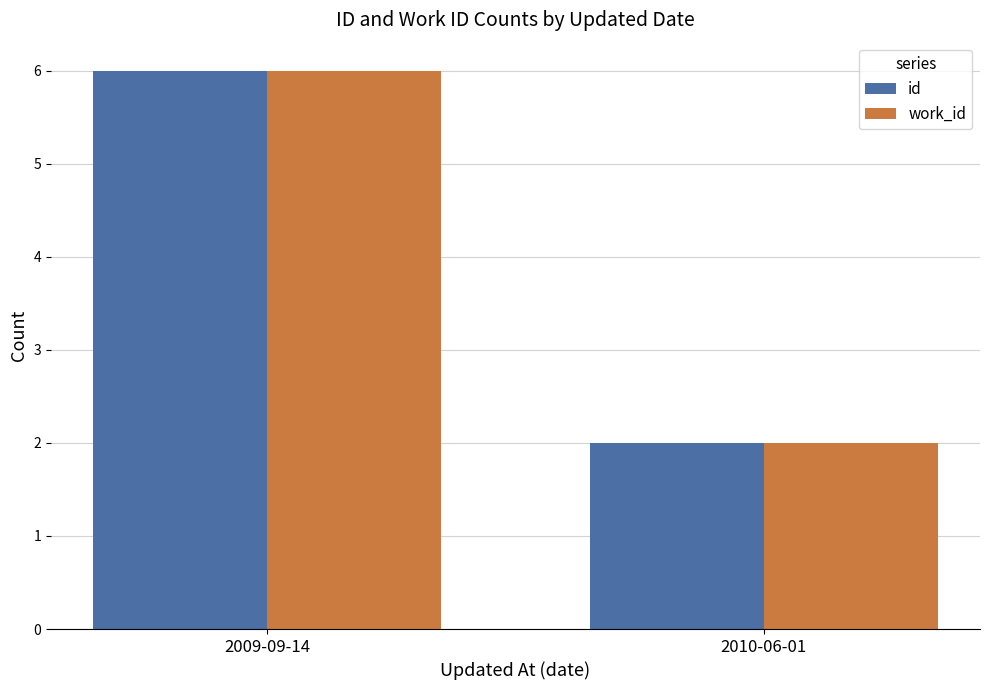

What is the value of the work_id bar at the 1st from the left?

6